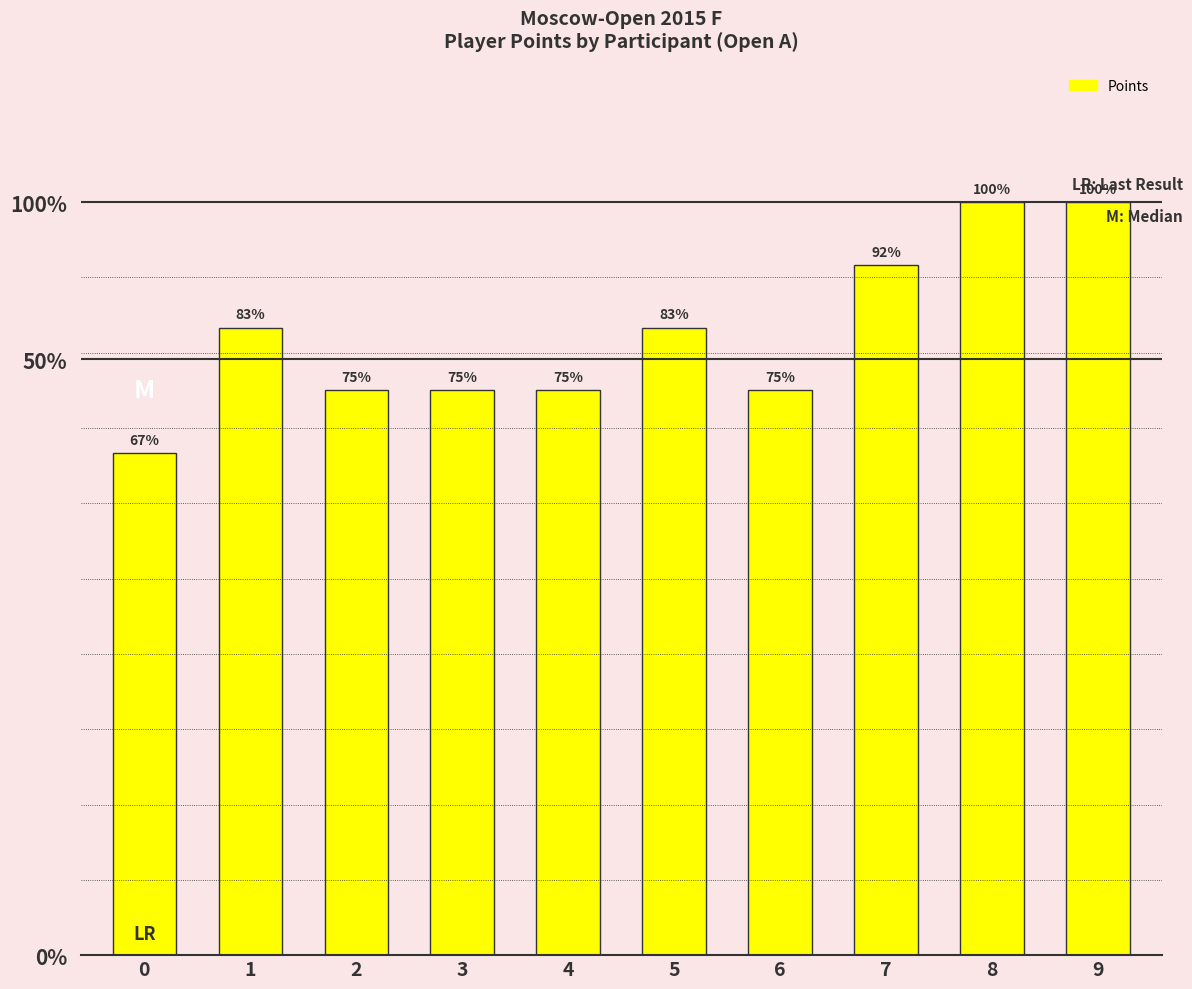

List the labels in order of value, smallest first.

0, 2, 3, 4, 6, 1, 5, 7, 8, 9